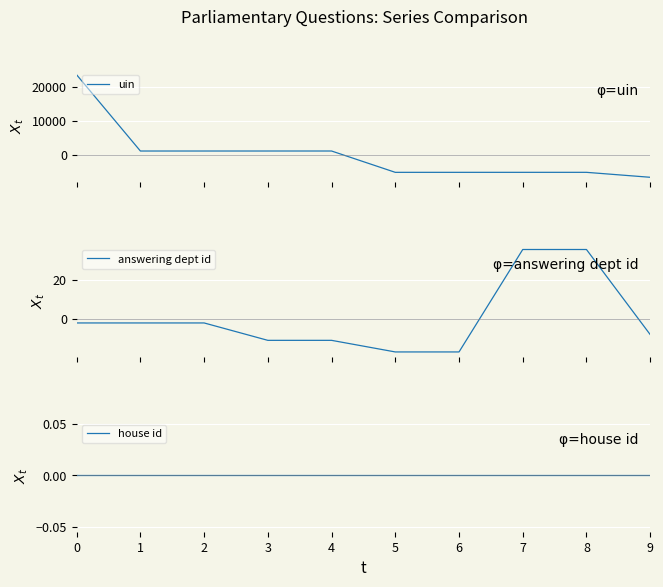

Where do uin and house id first cross each other?

4 and 5